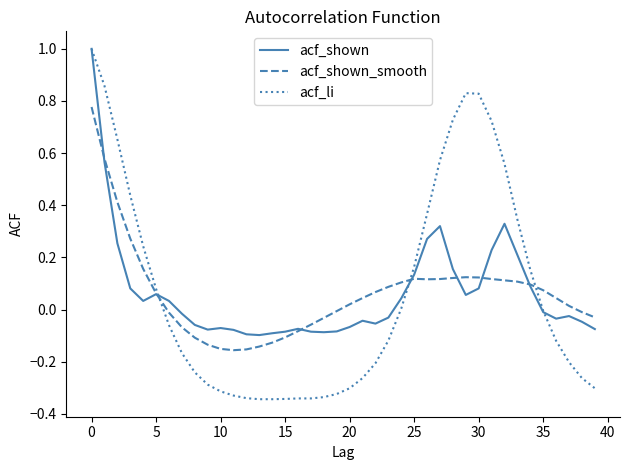

Which series has the largest range (max minus min)?

acf_li